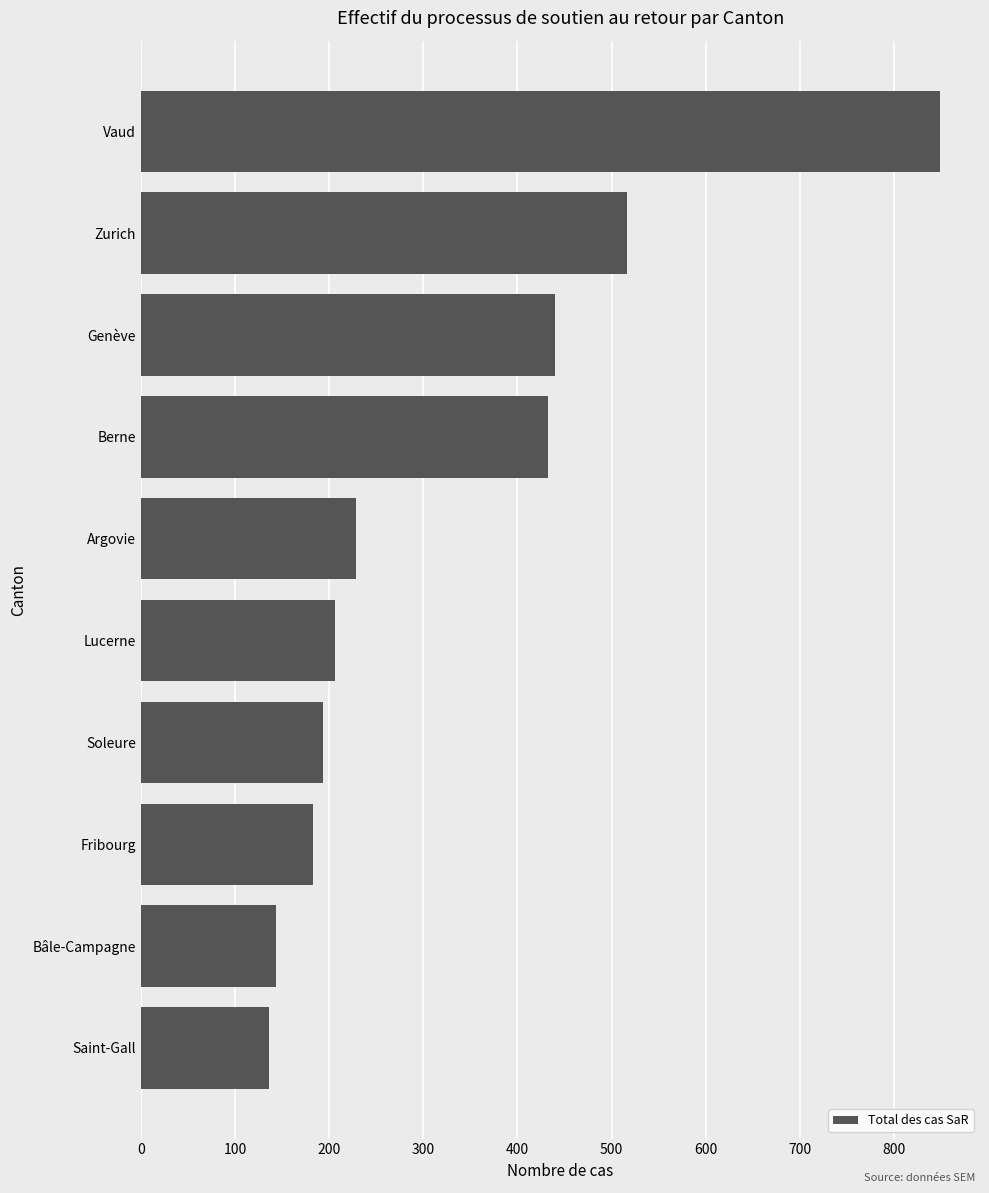

Reading bottom to top, list all the values displayed in this chart.

Saint-Gall=136	Bâle-Campagne=143	Fribourg=183	Soleure=193	Lucerne=206	Argovie=228	Berne=432	Genève=440	Zurich=516	Vaud=849